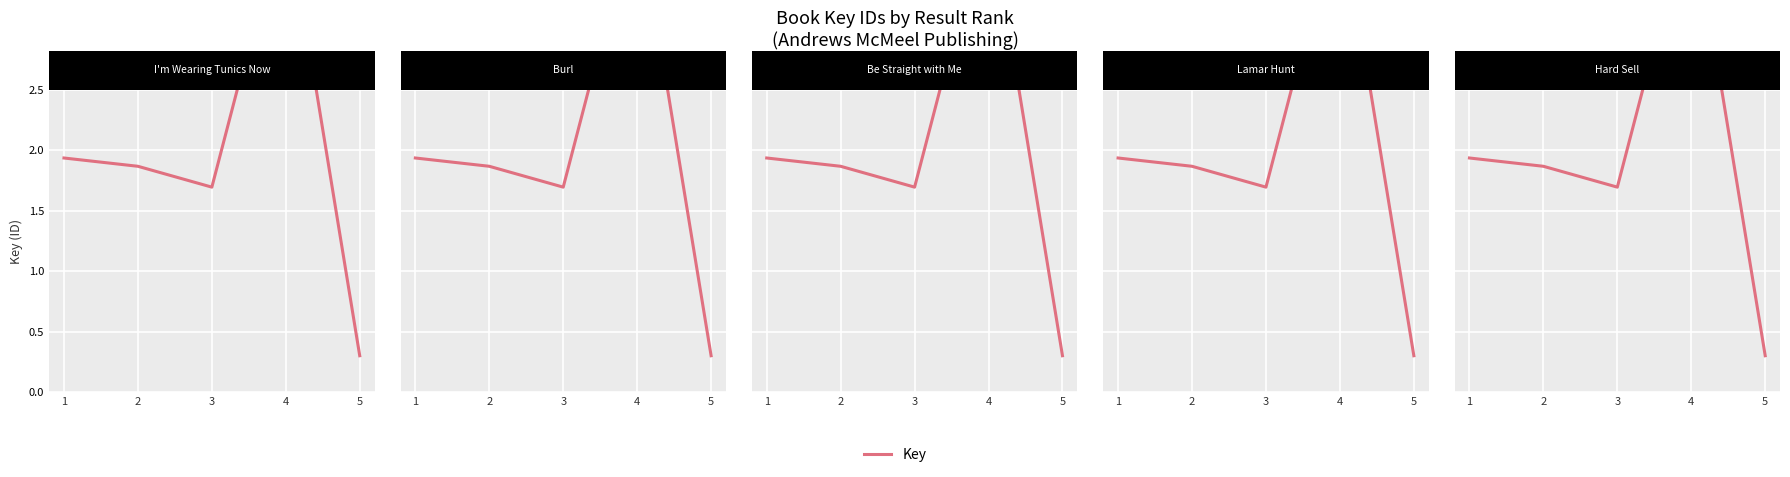

What value does the data have at 3, to the nearest 50?

169576600